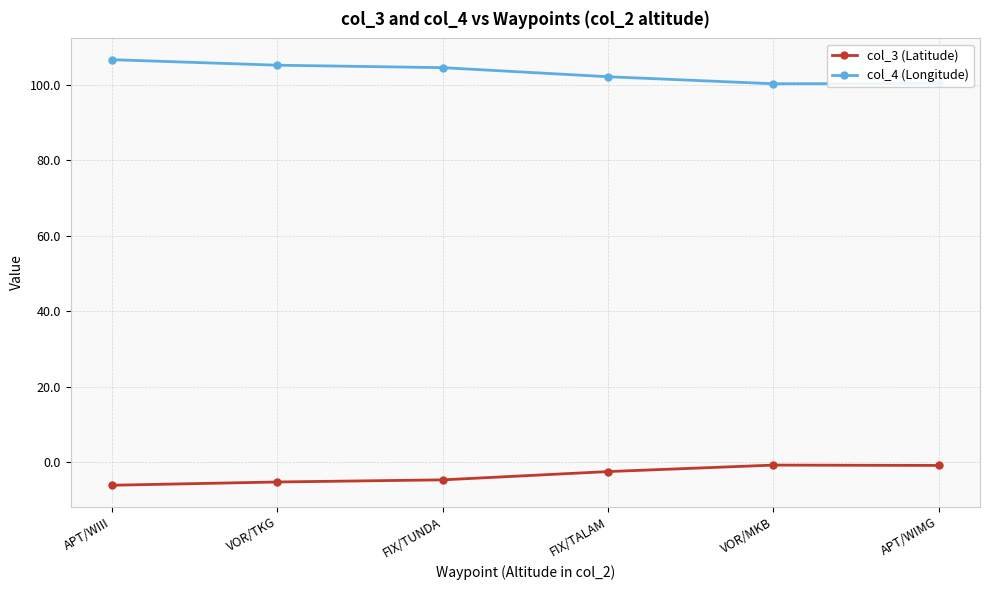

At which label does col_3 (Latitude) first exceed -2?

VOR/MKB